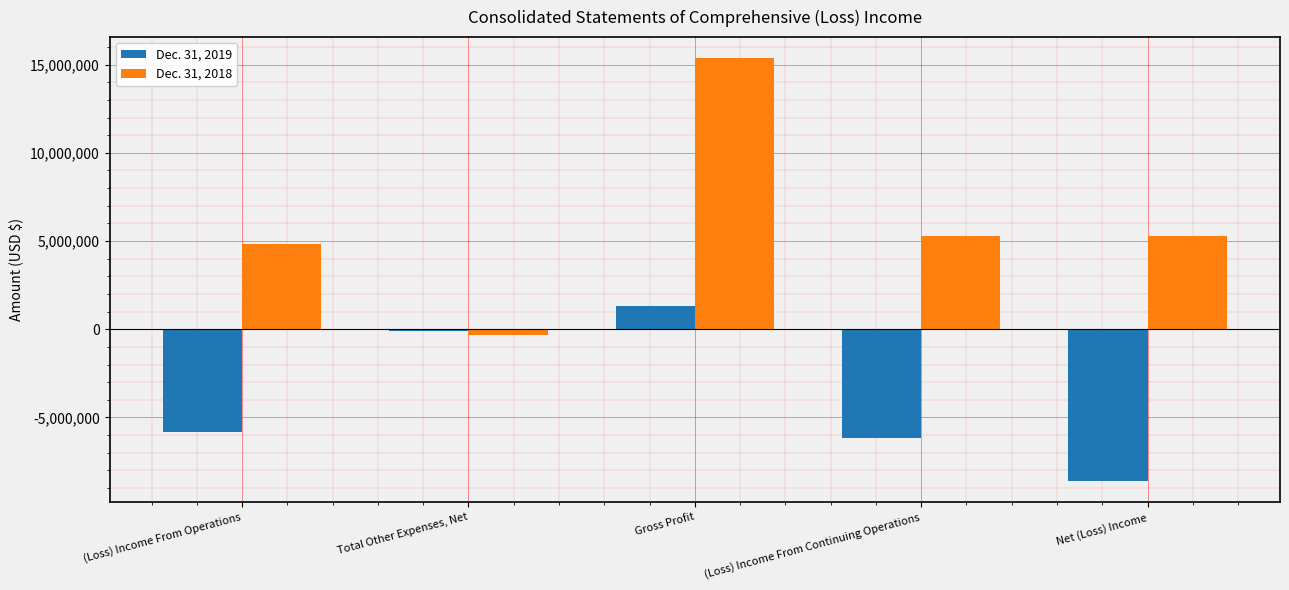

How many distinct data groups are displayed?

2